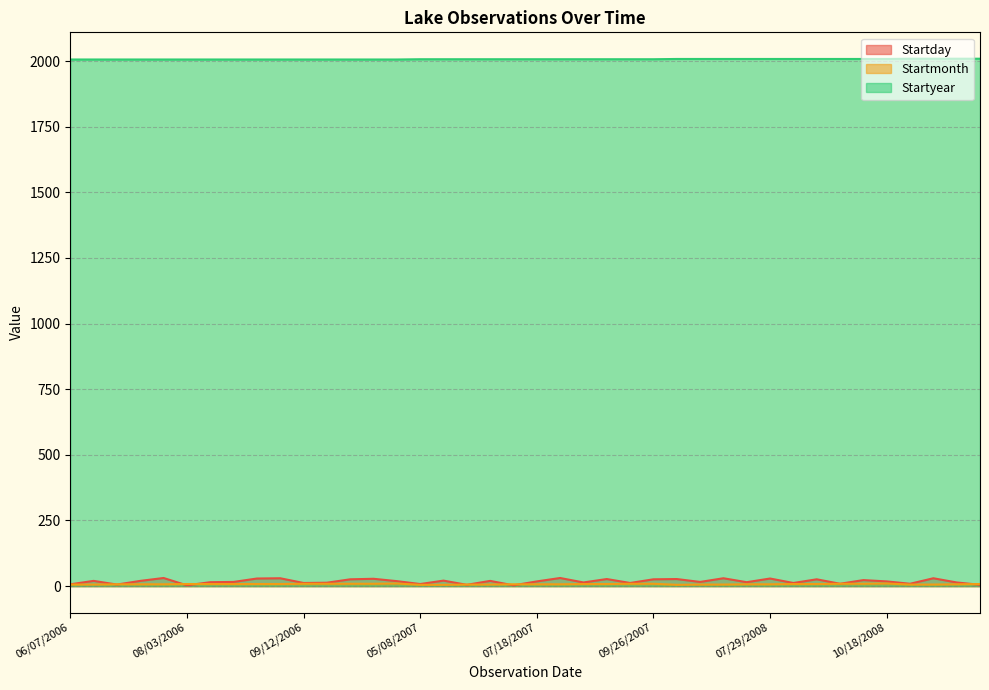

What is the greatest value displayed?

2009